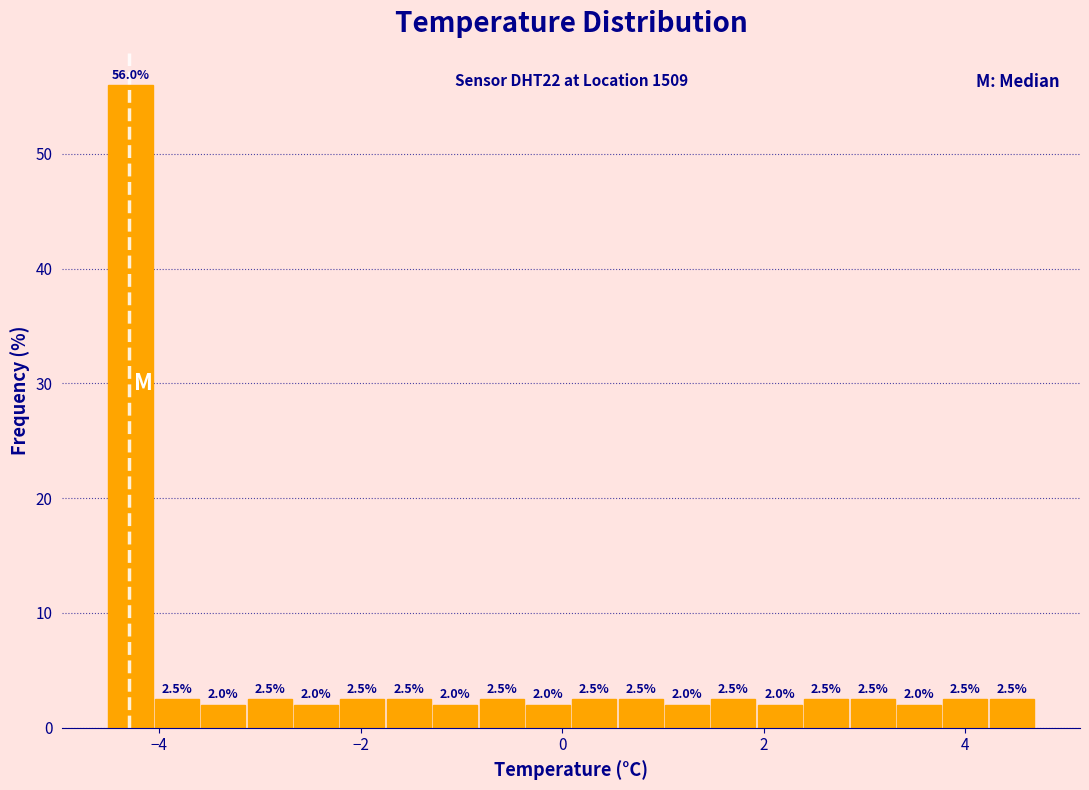

Around what value on the x-axis is the tallest bar? Give the approximate position of its centre, as read against the axis.

-4.2